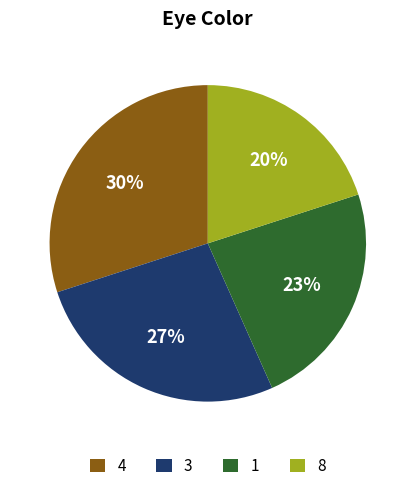

Count the number of slices in the pie.

4